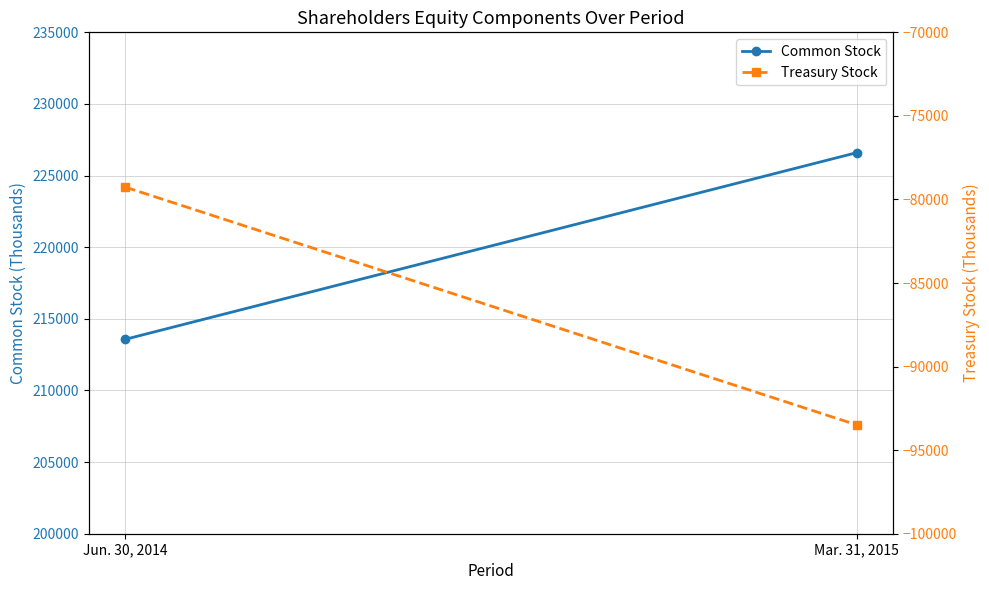

What is the difference between the Treasury Stock values at Jun. 30, 2014 and Mar. 31, 2015?

14225